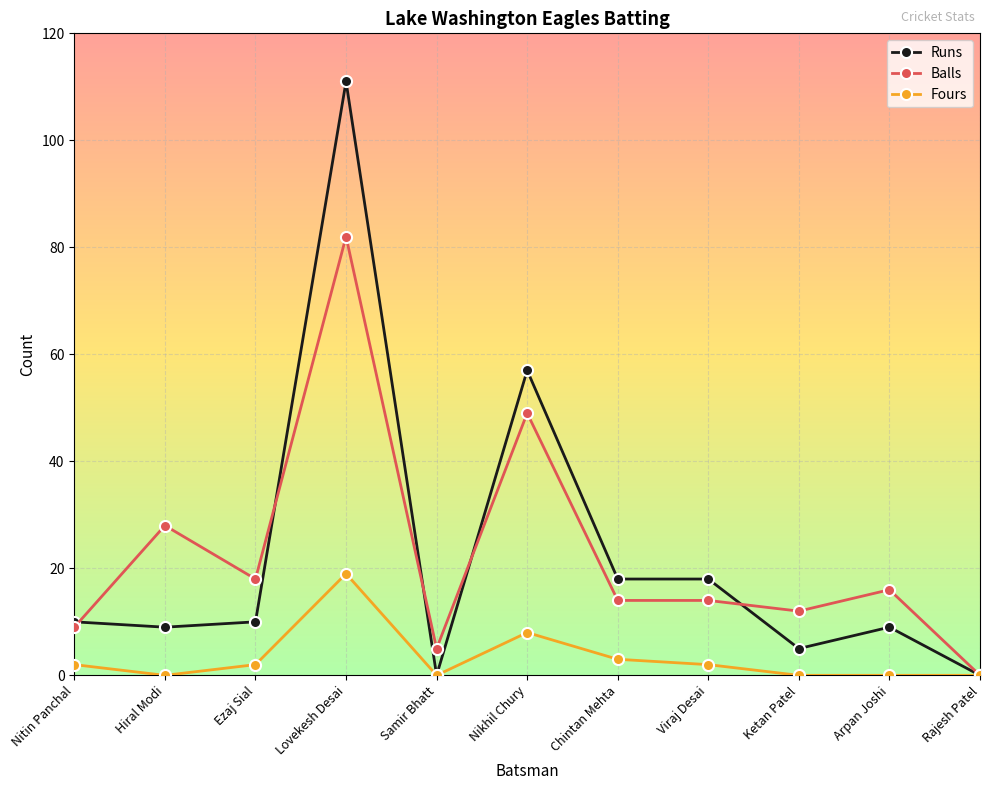

Count the number of data series in this chart.

3